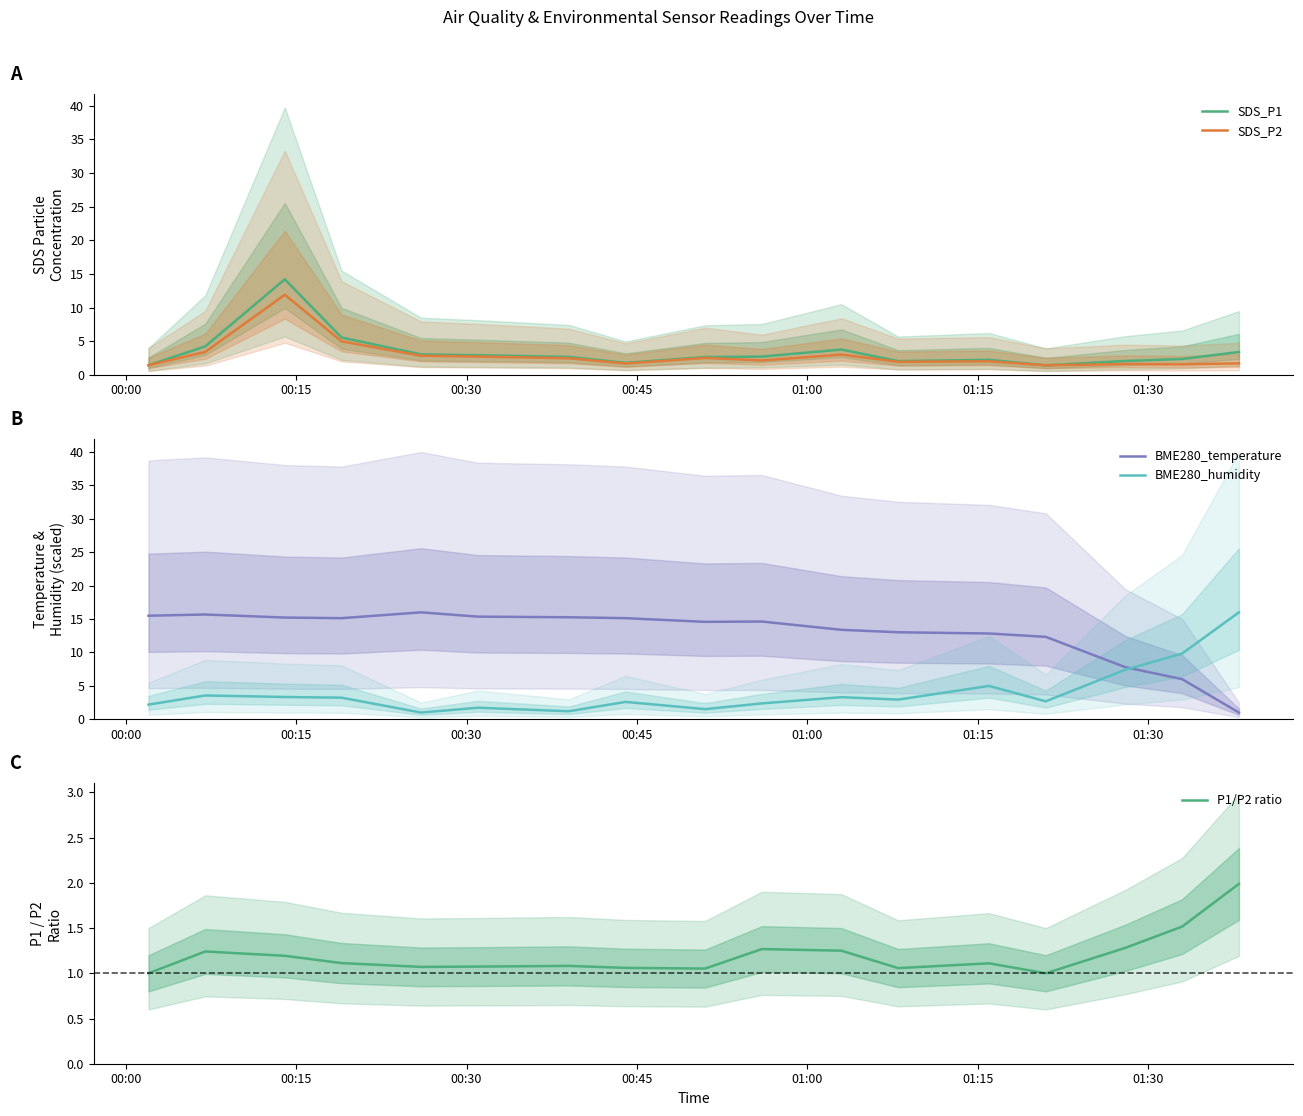

What is the greatest value displayed?

16.0